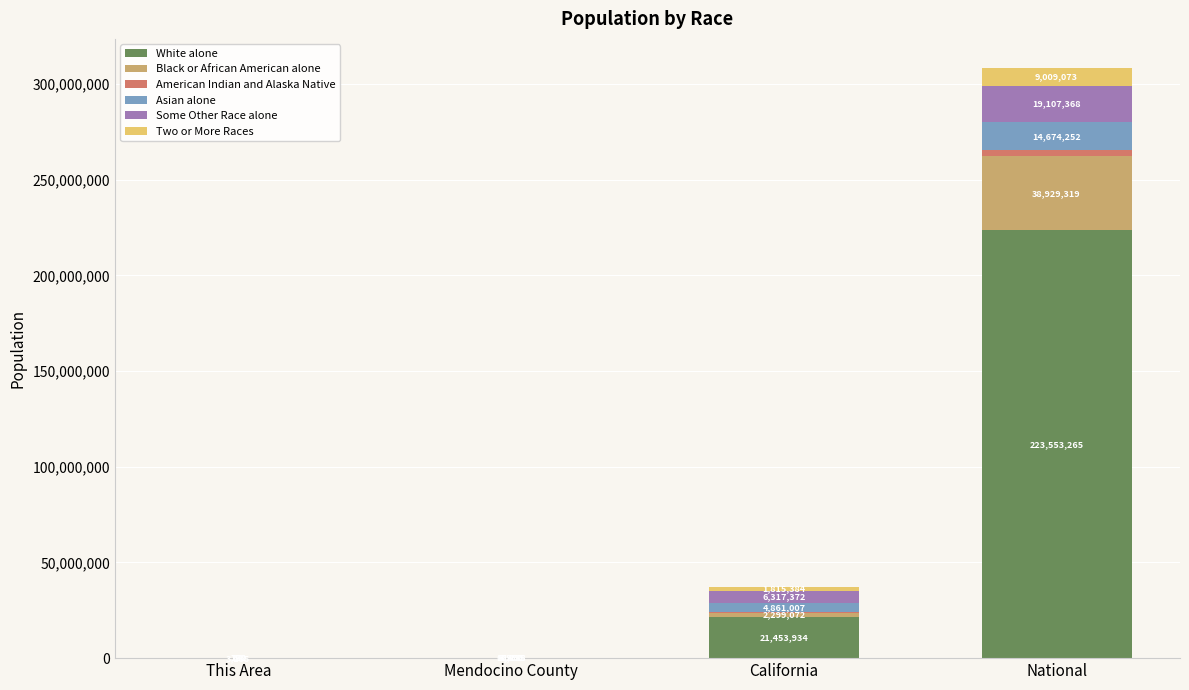

What is the total value across all series at Mendocino County?

87722